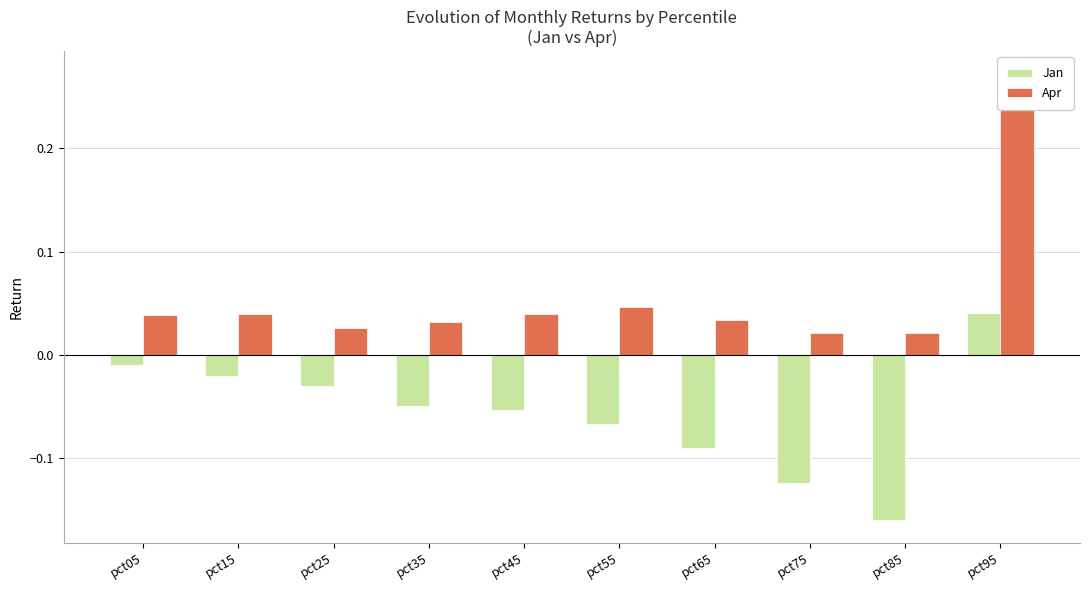

Which label corresponds to the largest value in the chart?

pct95